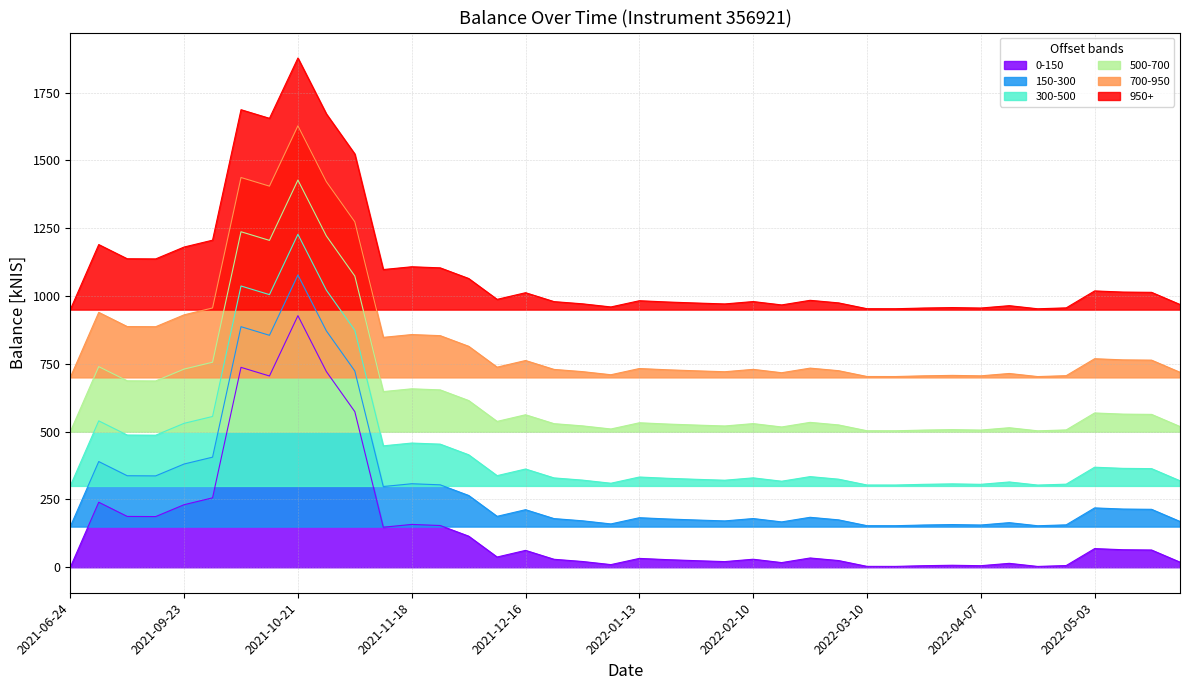

What is the difference between the values at 2021-06-24 and 2022-02-03?

20.9